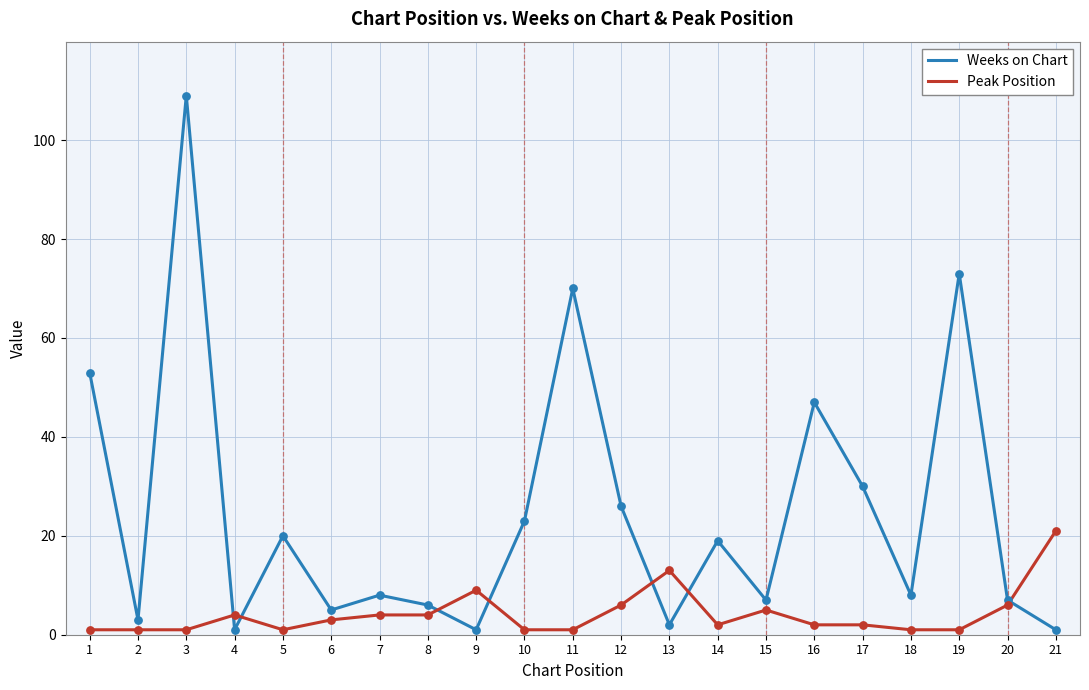

What are all the series names shown in the legend?

Weeks on Chart, Peak Position